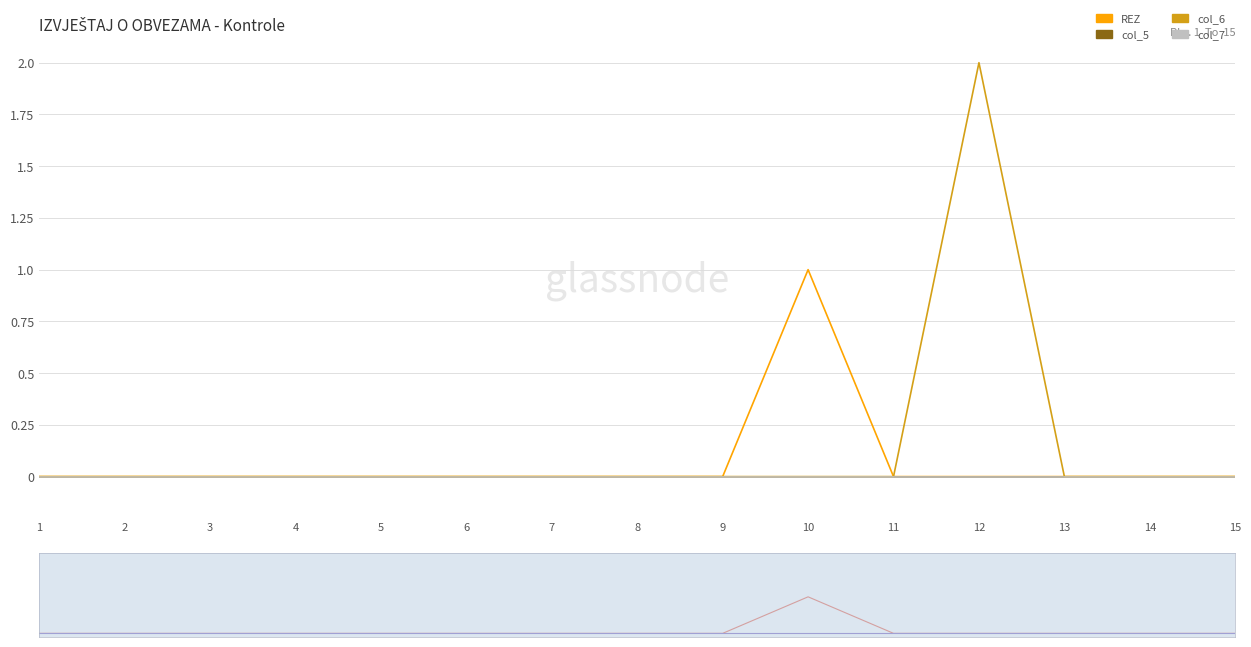

Where is REZ nearest to the value 0?

1